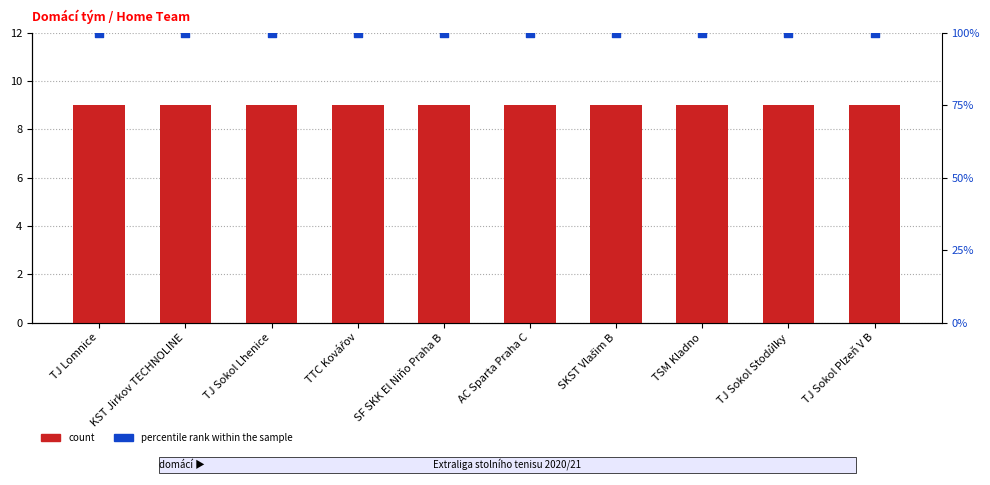

What is the total value across all series at SKST Vlašim B?

109